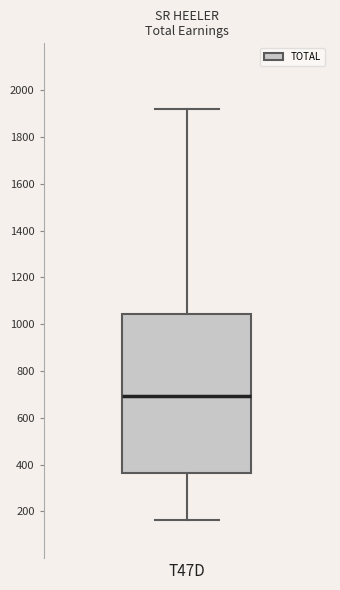

Transcribe this box plot: give where the median line is, the range the box spans, and where the two whiskers end, as read against the y-axis. The values are not printed on the chart, so give them approximately, as read against the axis.

median 700, box 360 to 1040, whiskers 160 to 1920